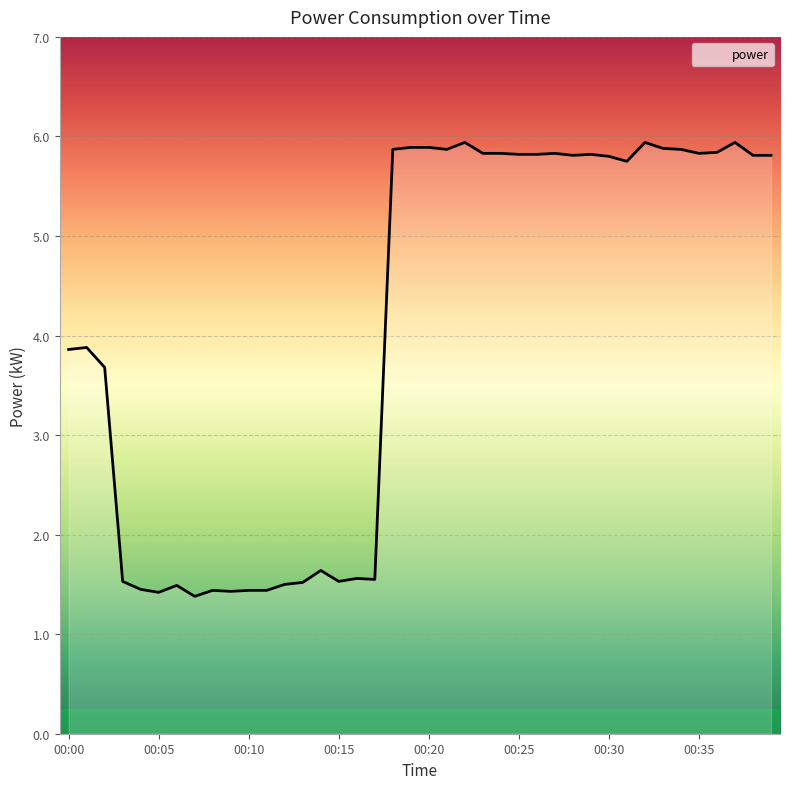

What is the difference between the maximum and minimum values?

4.6